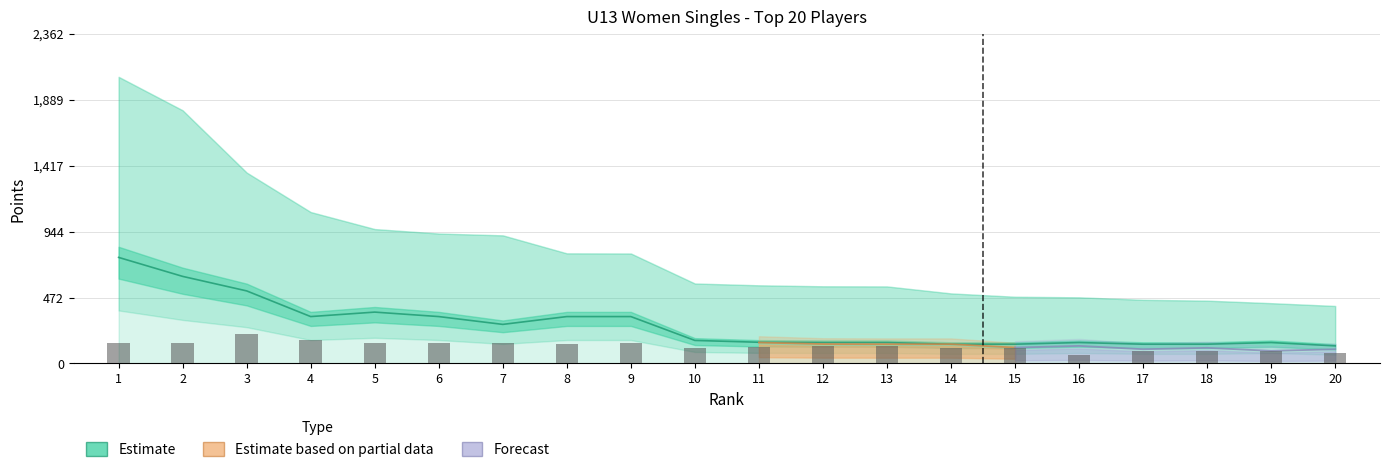

The value at 10 is 114. True or false?

True